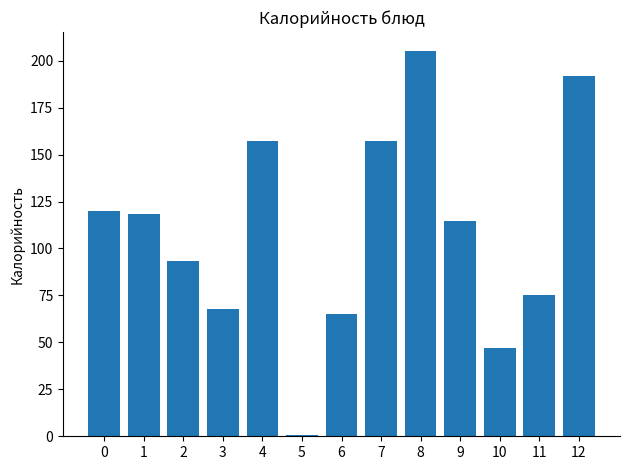

What is the change in value from 8 to 11?

-130.0